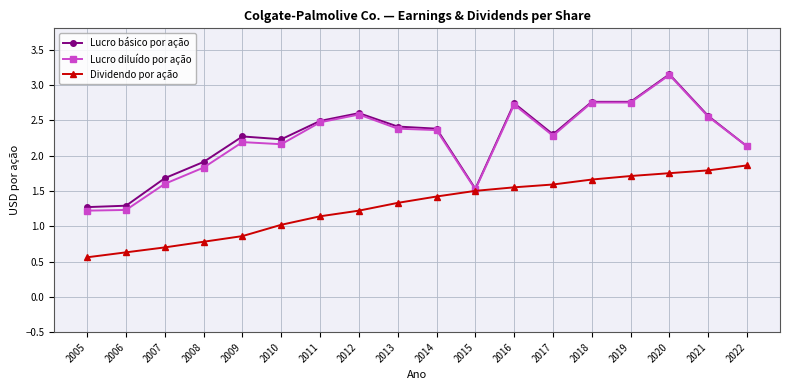

Is this an area chart (filled region under the line)?

No